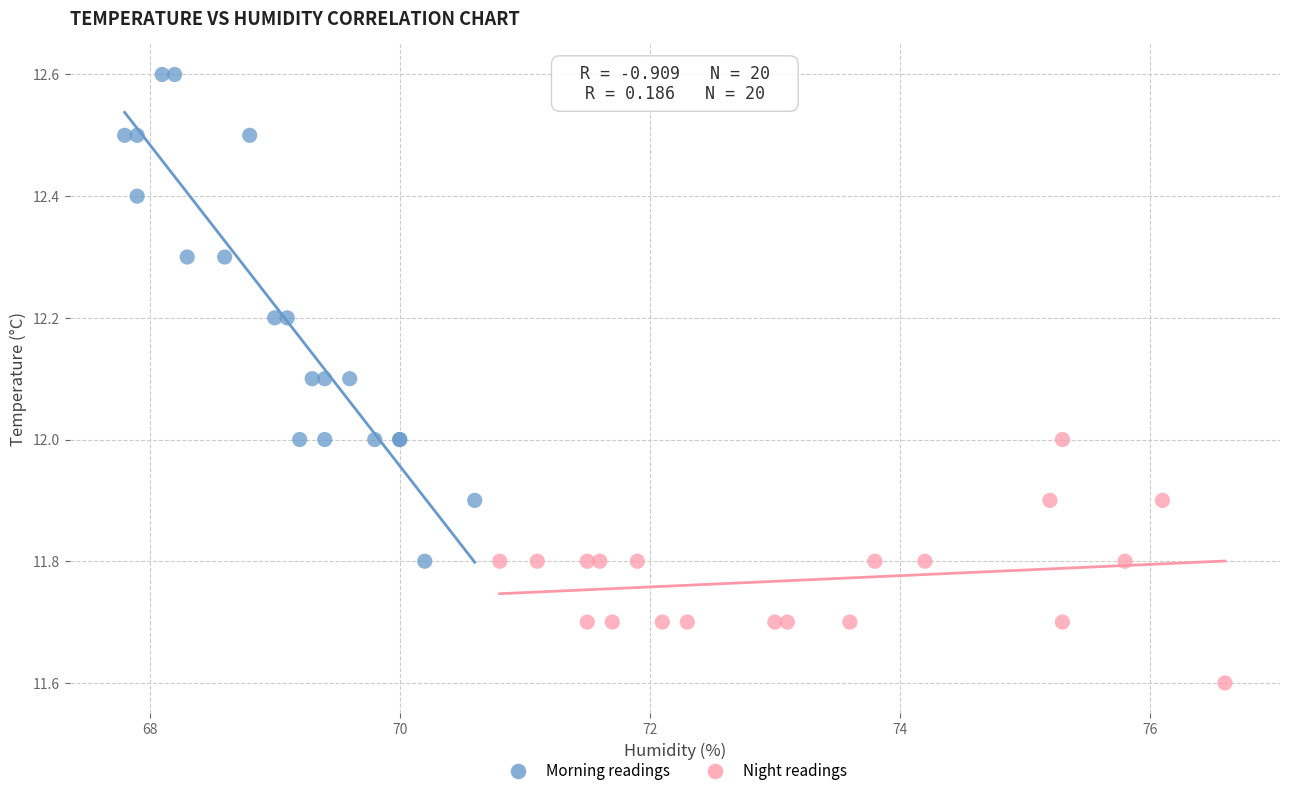

Which series contains the lowest Y value?

Night readings